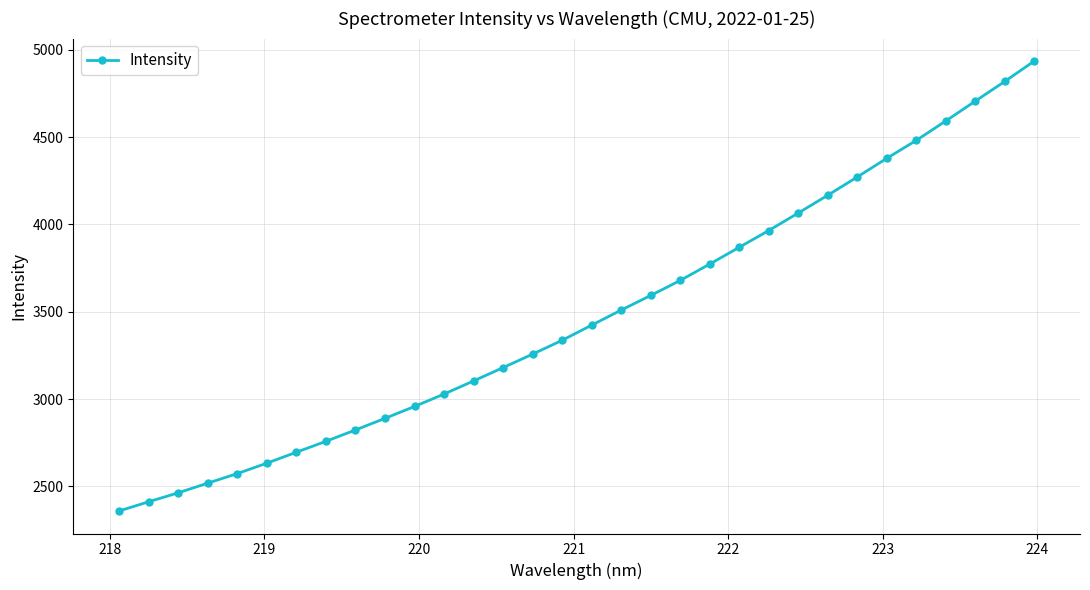

What is the smallest value displayed?

2359.4